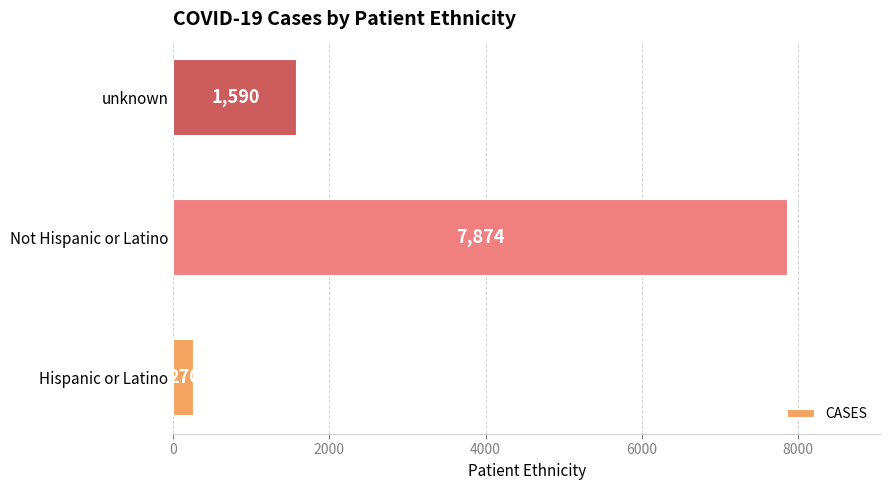

Are the bars horizontal?

Yes